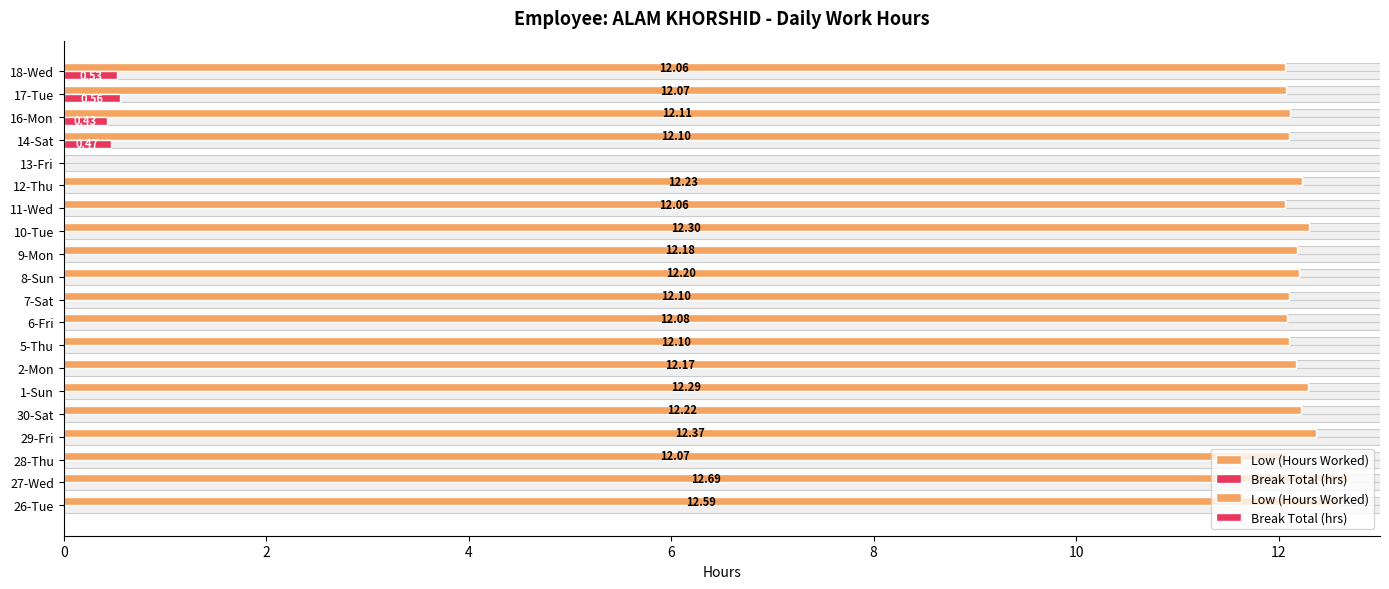

List the series in order of their overall mean, lowest first.

Break Total (hrs), Low (Hours Worked)